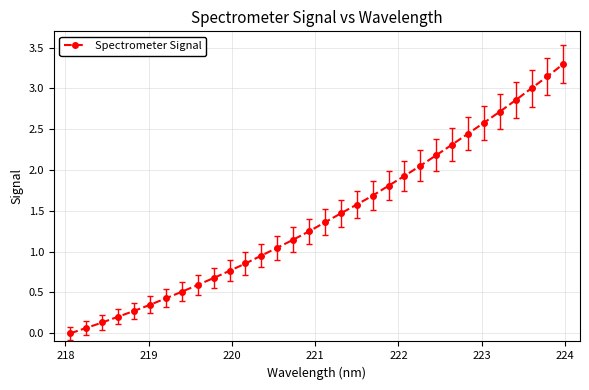

How many data points does each series have?

32